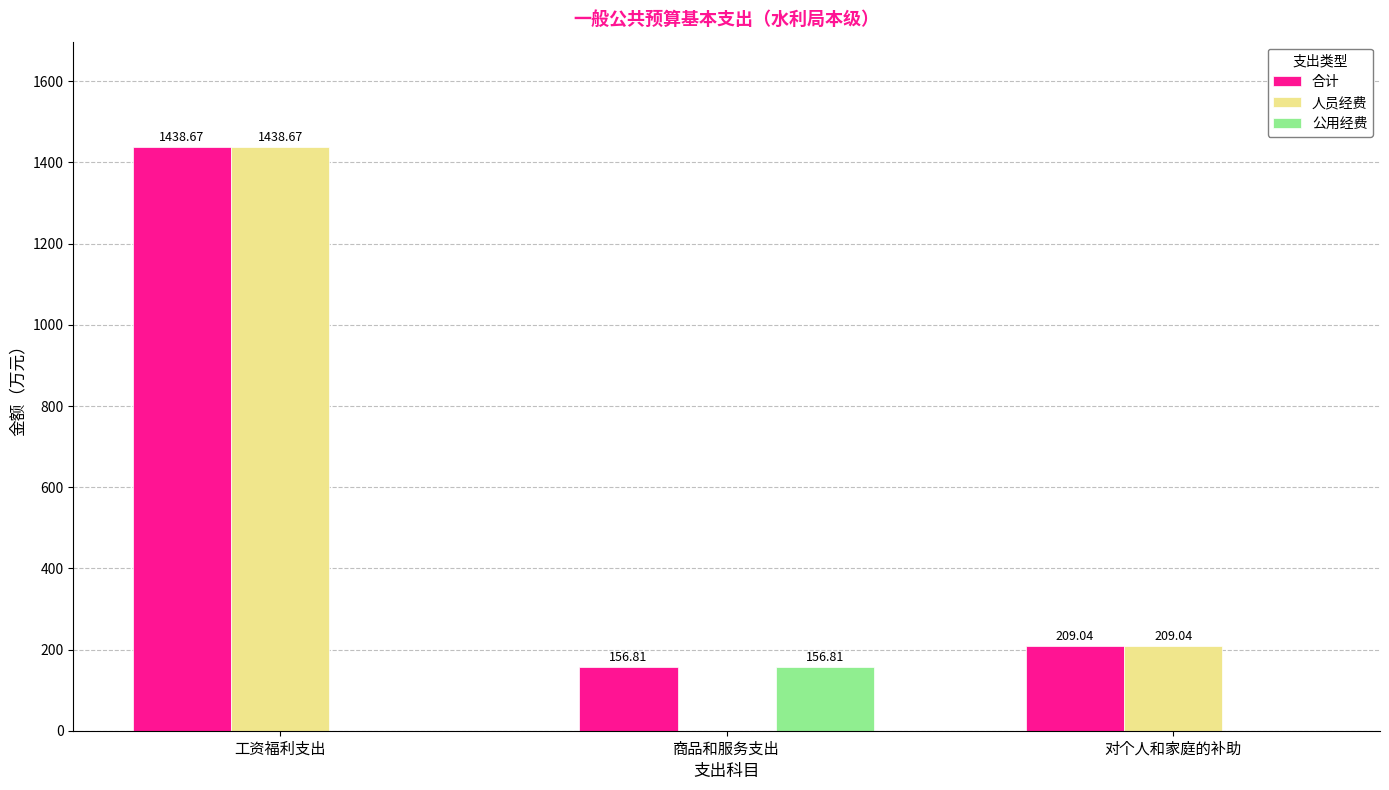

The value of 人员经费 at 对个人和家庭的补助 is 360.7. True or false?

False